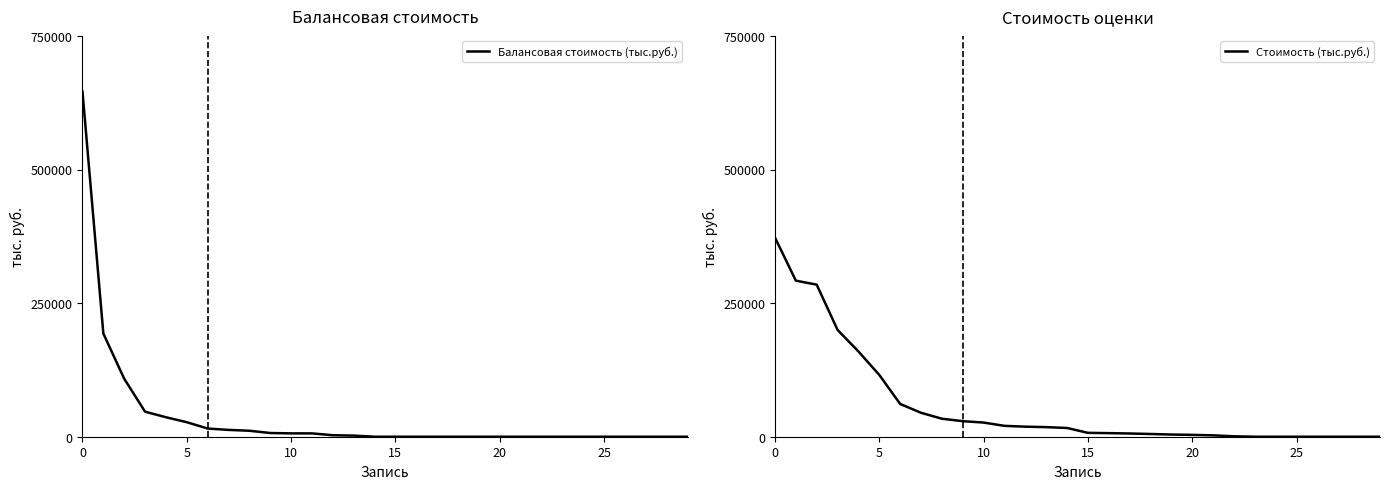

How many series are shown in this chart?

2